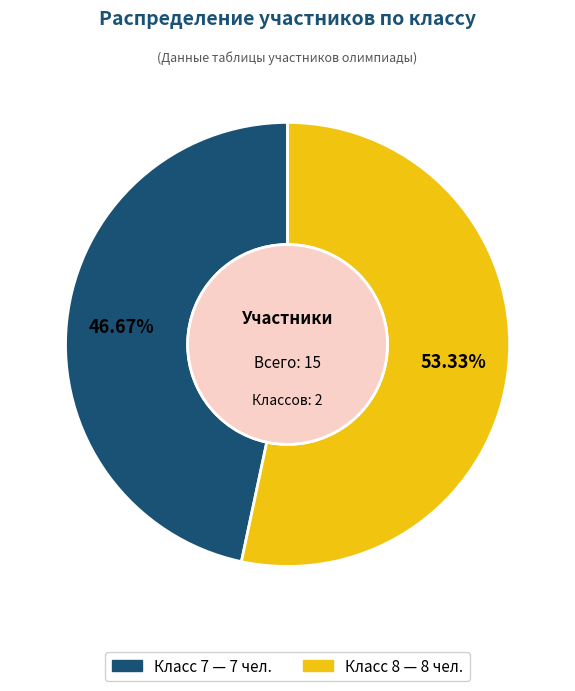

Does any single category account for the majority?

Yes